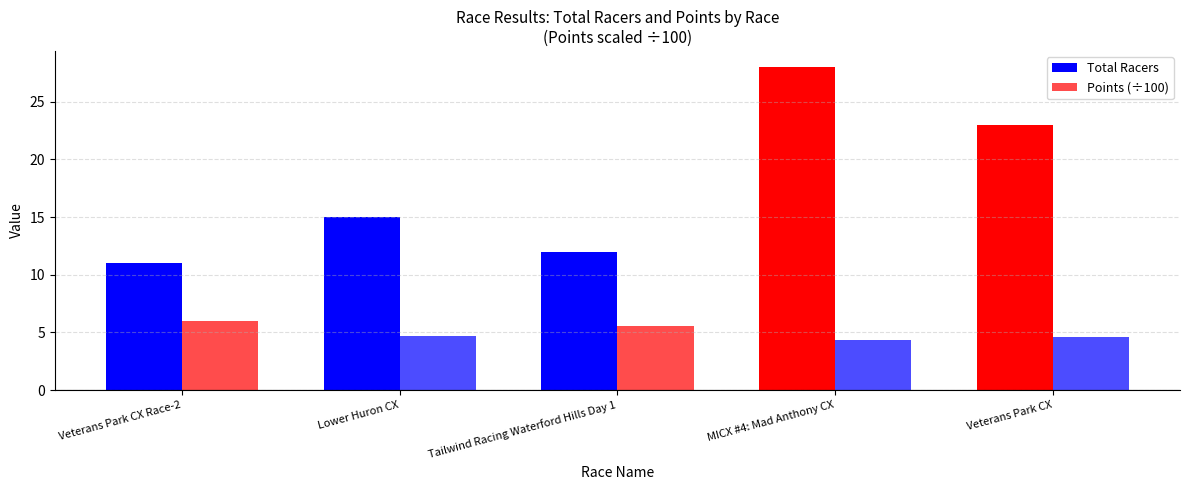

Count the number of categories in the chart.

5